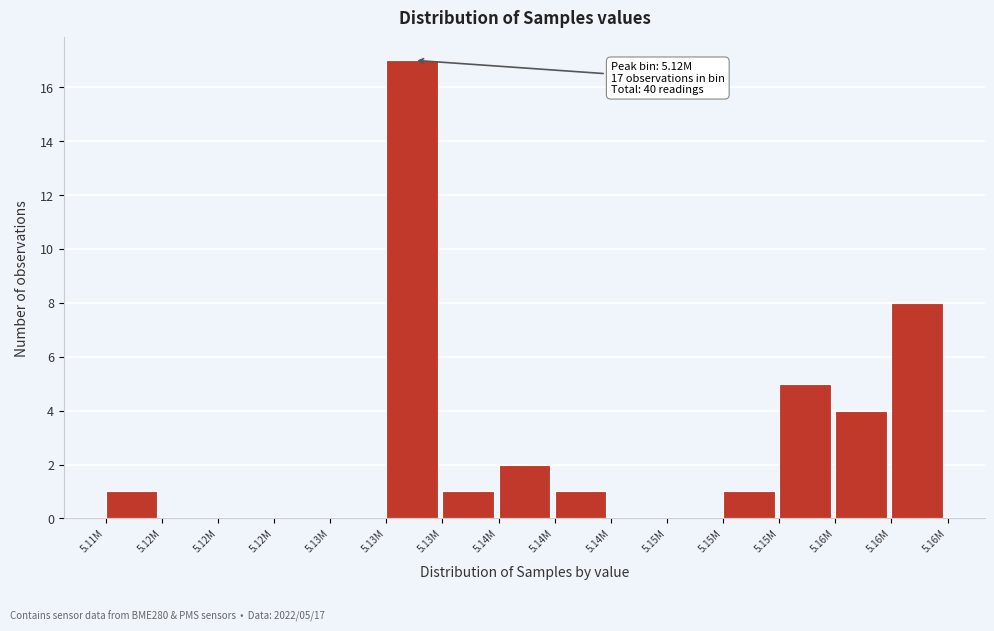

Count the number of categories in the chart.

15